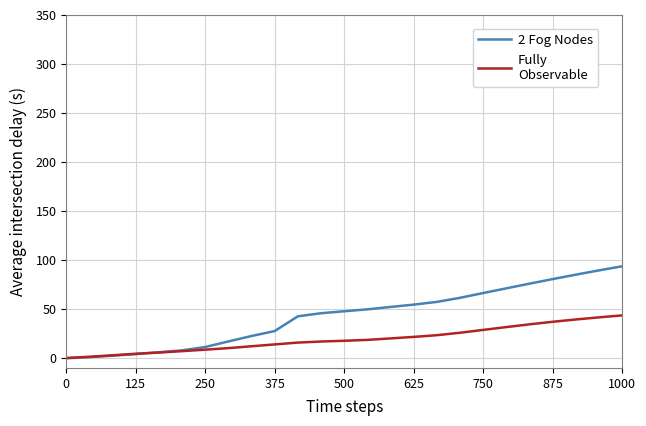

What is the greatest value displayed?

93.6